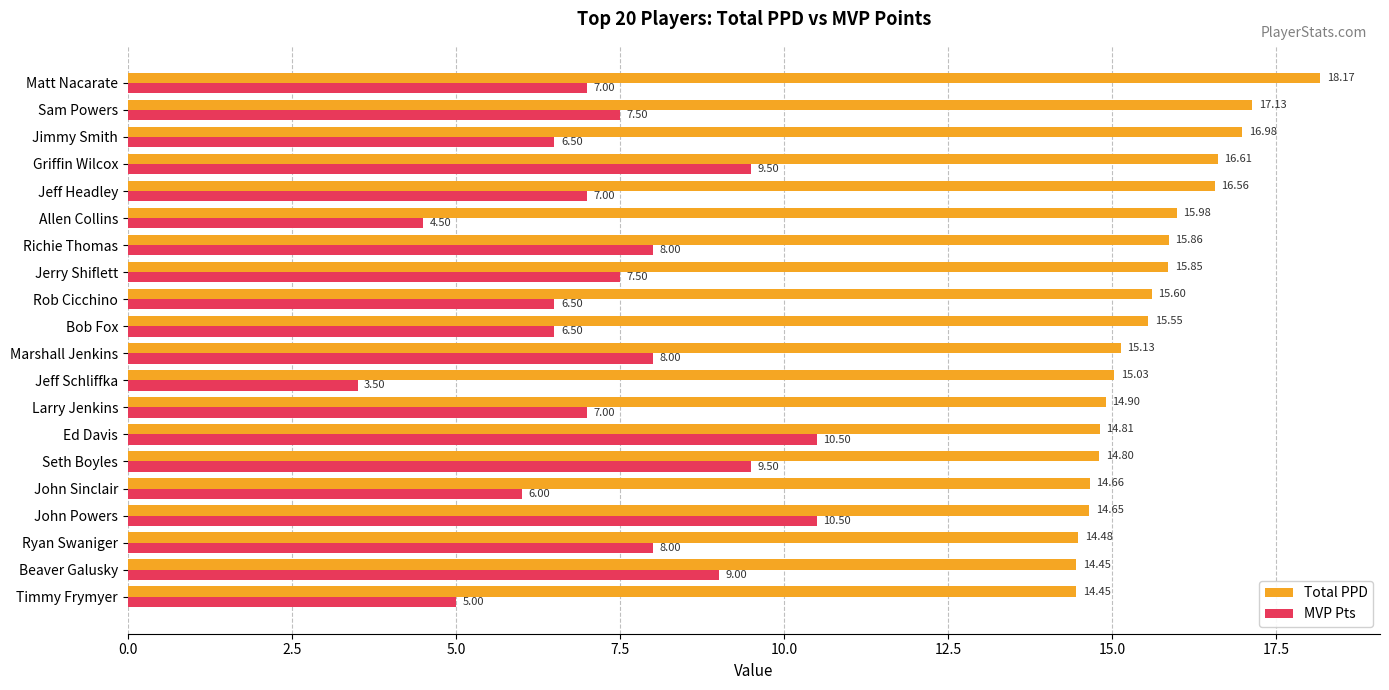

Count the number of data series in this chart.

2